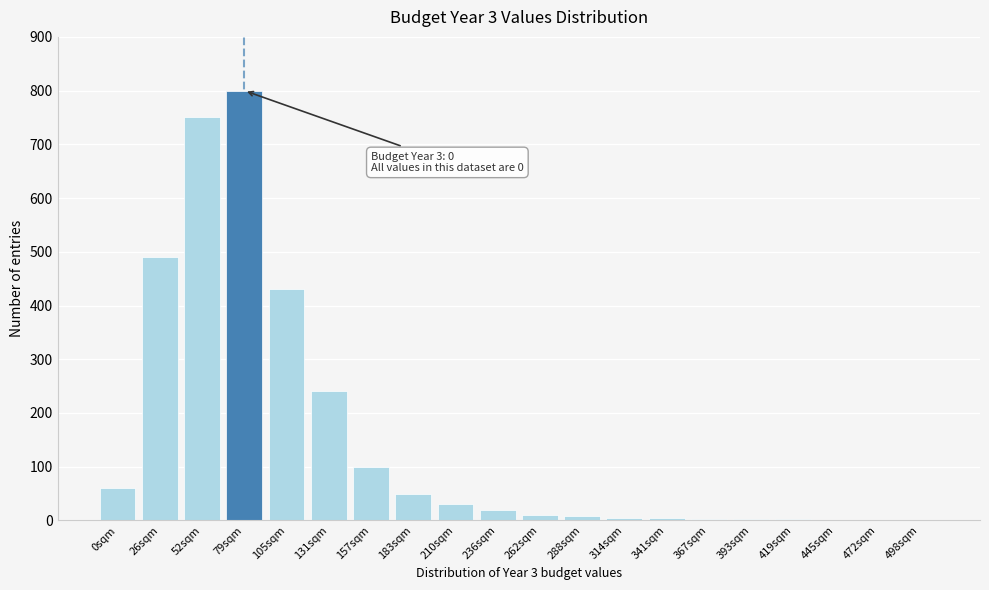

At which label is the value closest to 400?

105sqm